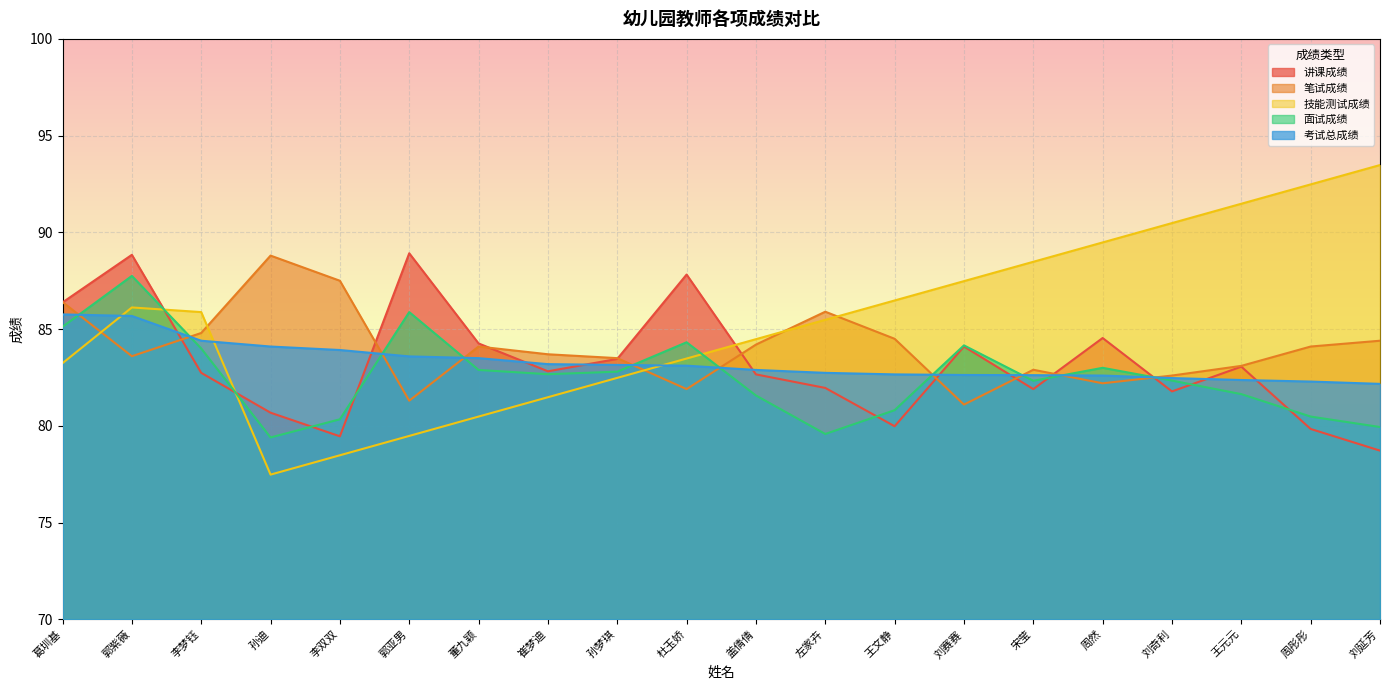

What is the greatest value displayed?

93.5